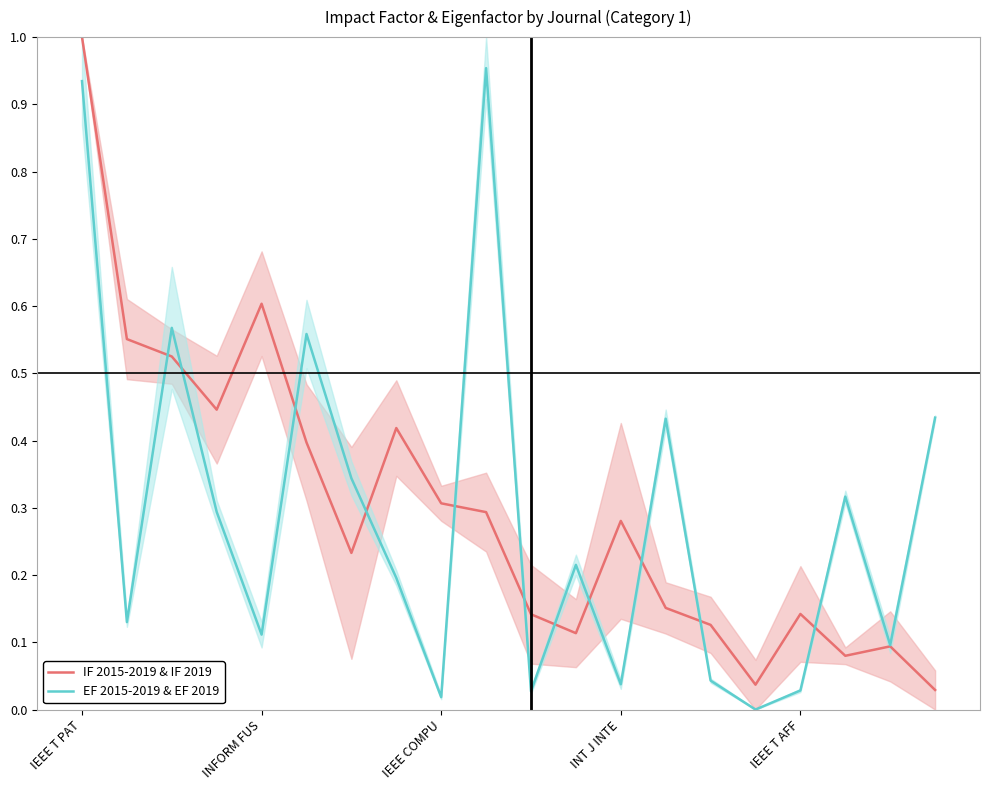

Which series ends up on top after the final intersection of EF 2015-2019 & EF 2019 and IF 2015-2019 & IF 2019?

EF 2015-2019 & EF 2019